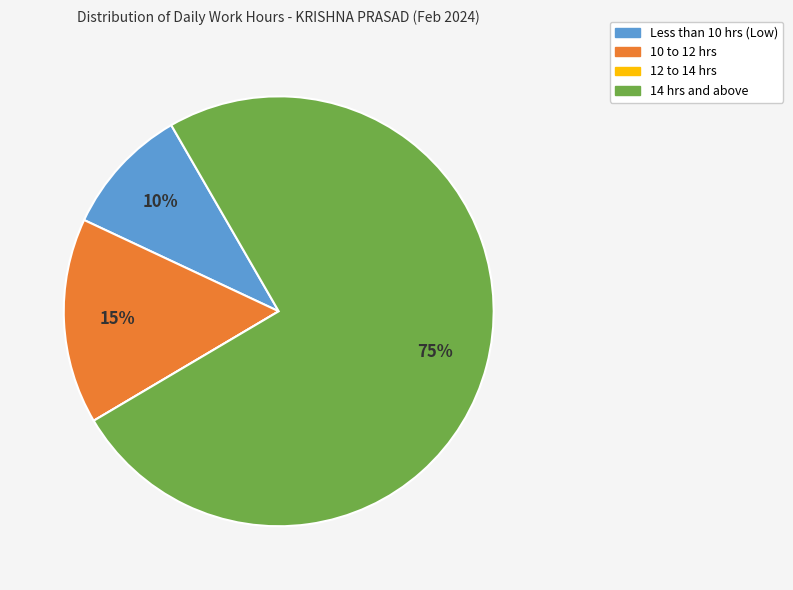

Which slice is the largest?

14 hrs and above